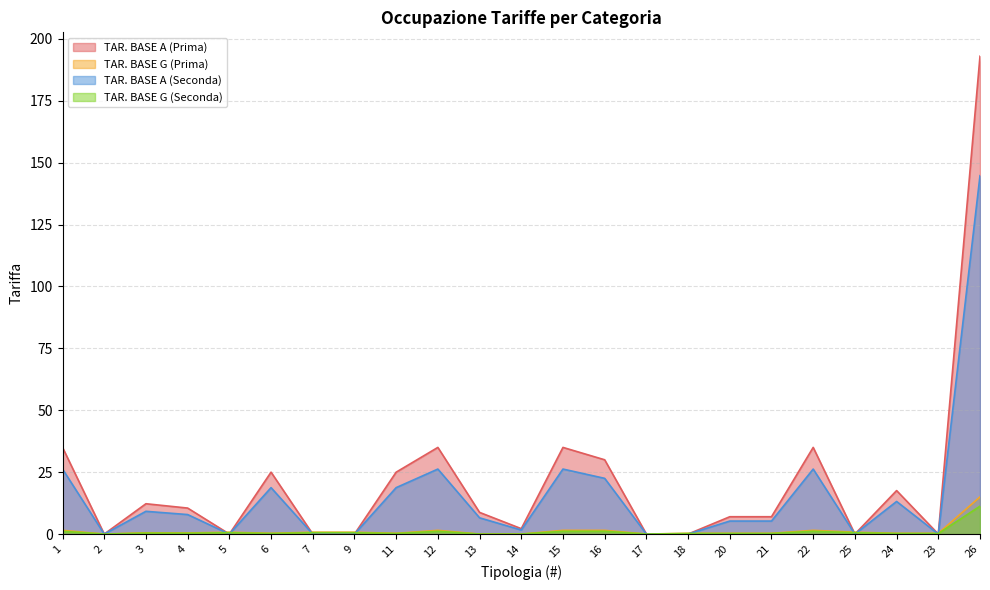

Where is the first local maximum for TAR. BASE G (Seconda)?

3